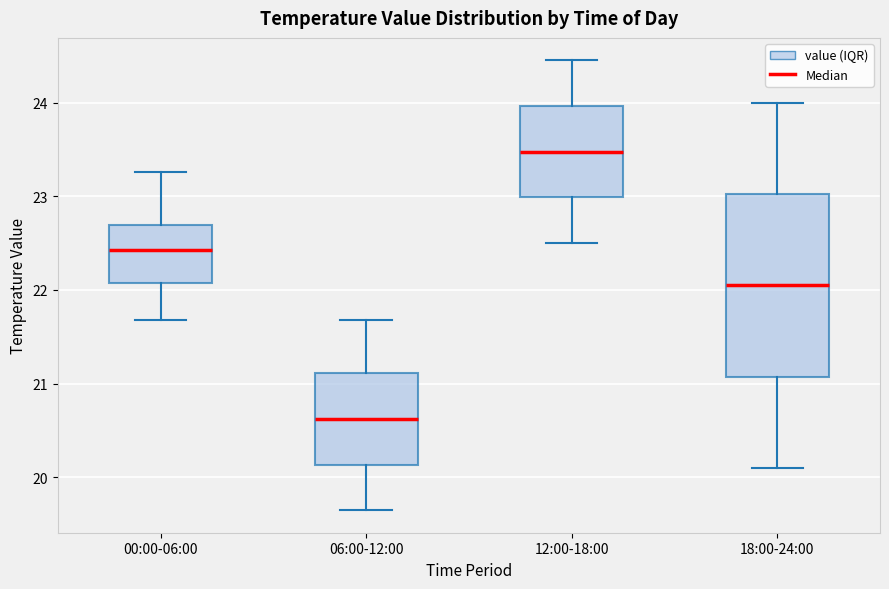

Reading left to right, transcribe this box plot: for each box, give where its median line is, the range the box spans, and where its two whiskers end, as read against the y-axis. The values are not printed on the chart, so give them approximately, as read against the axis.

00:00-06:00: median 22.4, box 22.1 to 22.7, whiskers 21.7 to 23.3
06:00-12:00: median 20.6, box 20.1 to 21.1, whiskers 19.7 to 21.7
12:00-18:00: median 23.5, box 23.0 to 24.0, whiskers 22.5 to 24.5
18:00-24:00: median 22.1, box 21.1 to 23.0, whiskers 20.1 to 24.0